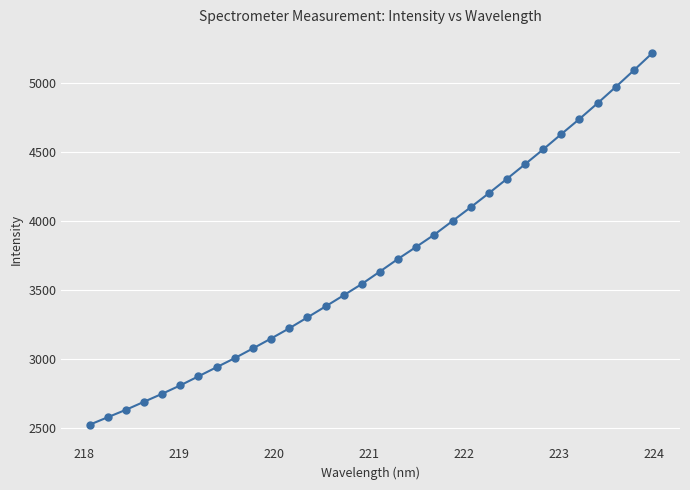

How many lines are shown in the chart?

1